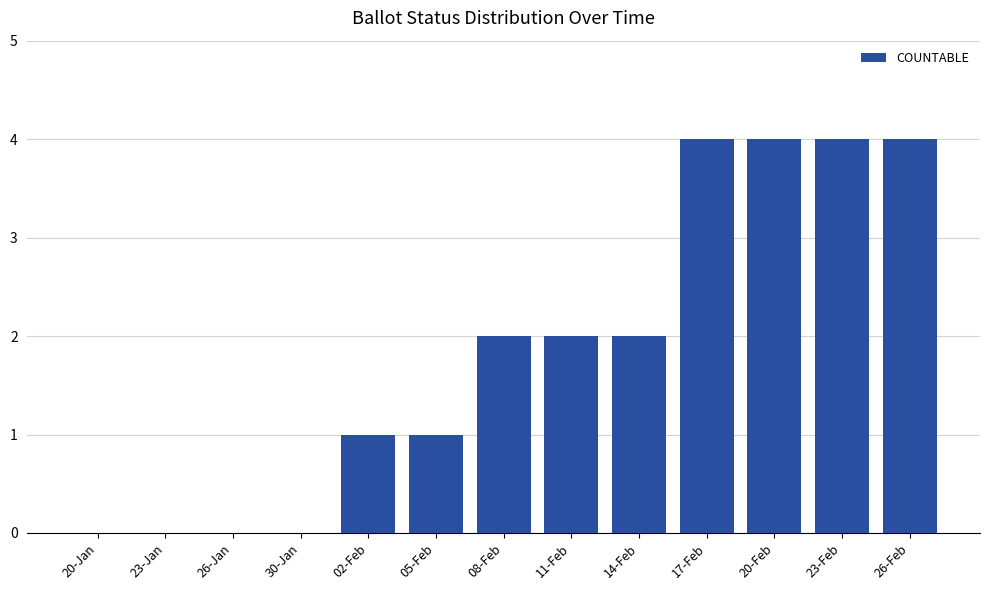

True or false: the data shows 6 at 20-Feb.

False